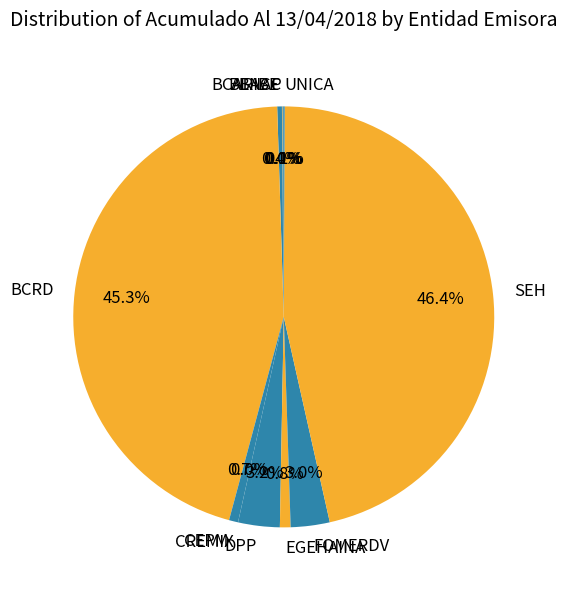

What is the total percentage of CEPM and BCRD?

46.0%